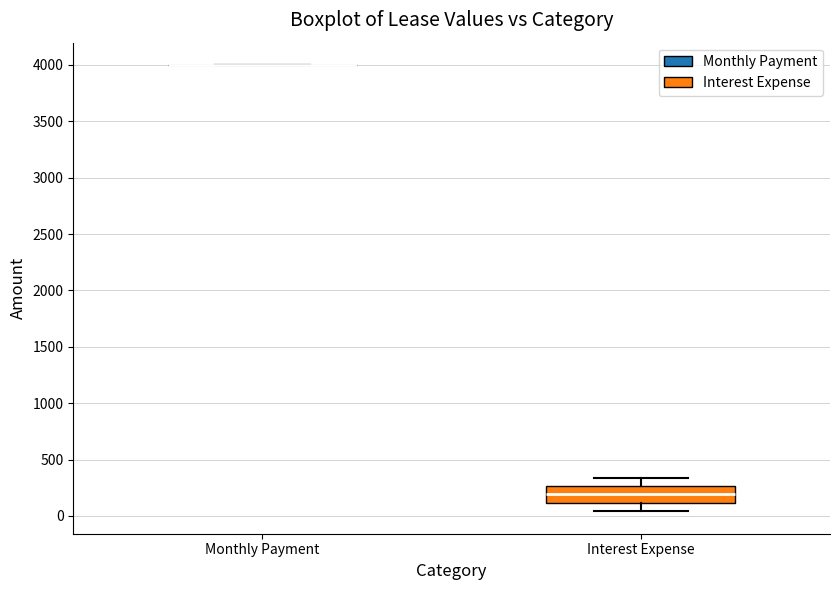

Where is the lower edge of the box for Interest Expense on the y-axis? The values are not printed on the chart, so give them approximately, as read against the axis.

100